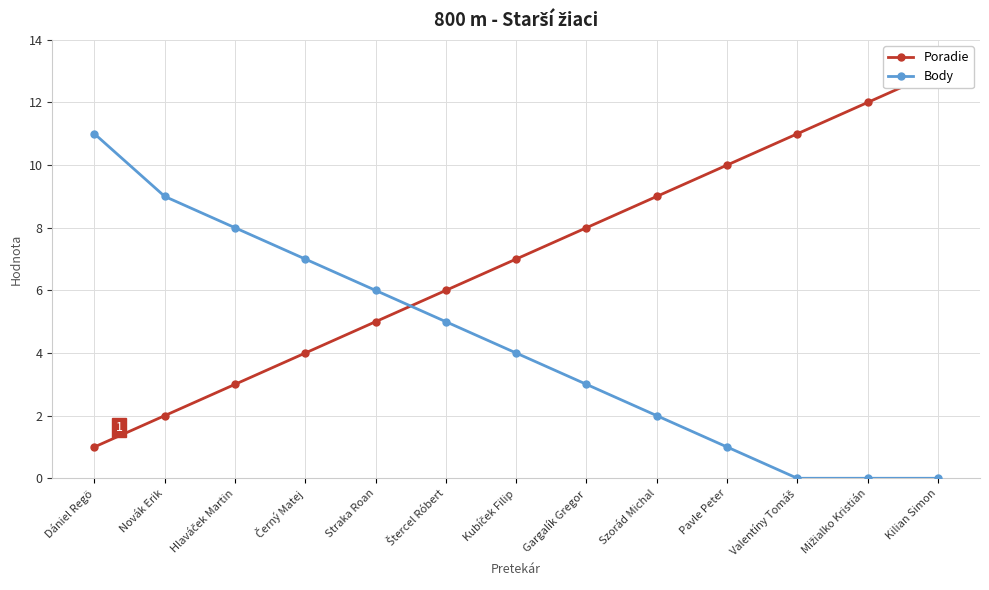

Reading left to right, extract all data points from this chart.

Poradie: Dániel Regö=1	Novák Erik=2	Hlaváček Martin=3	Černý Matej=4	Straka Roan=5	Štercel Róbert=6	Kubíček Filip=7	Gargalík Gregor=8	Szorád Michal=9	Pavle Peter=10	Valentíny Tomáš=11	Mižialko Kristián=12	Kilian Simon=13
Body: Dániel Regö=11	Novák Erik=9	Hlaváček Martin=8	Černý Matej=7	Straka Roan=6	Štercel Róbert=5	Kubíček Filip=4	Gargalík Gregor=3	Szorád Michal=2	Pavle Peter=1	Valentíny Tomáš=0	Mižialko Kristián=0	Kilian Simon=0